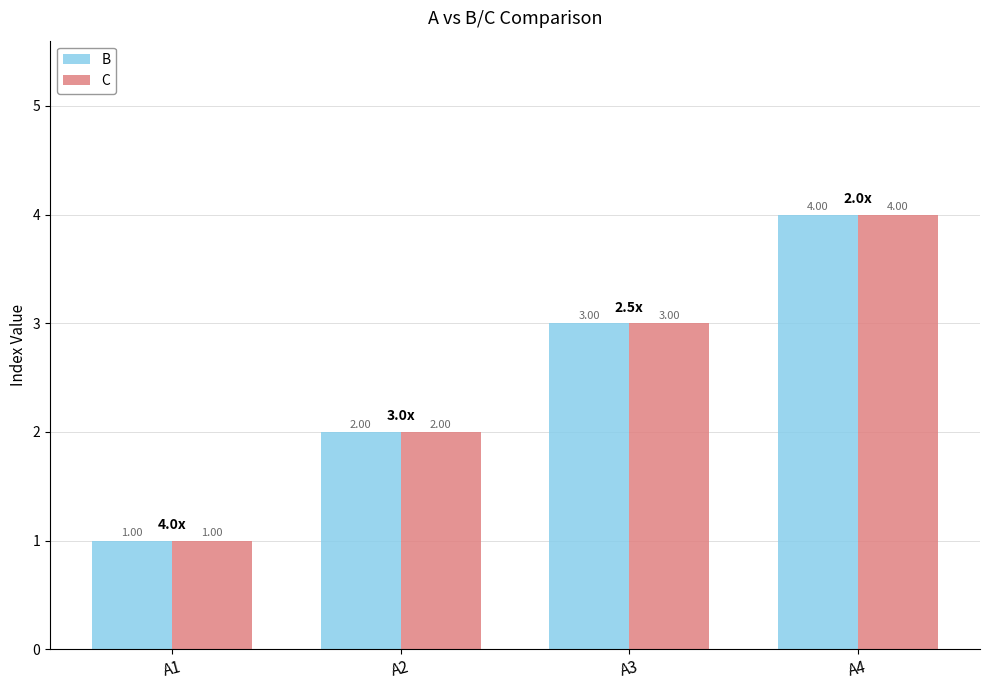

Read the C value at A2.

2